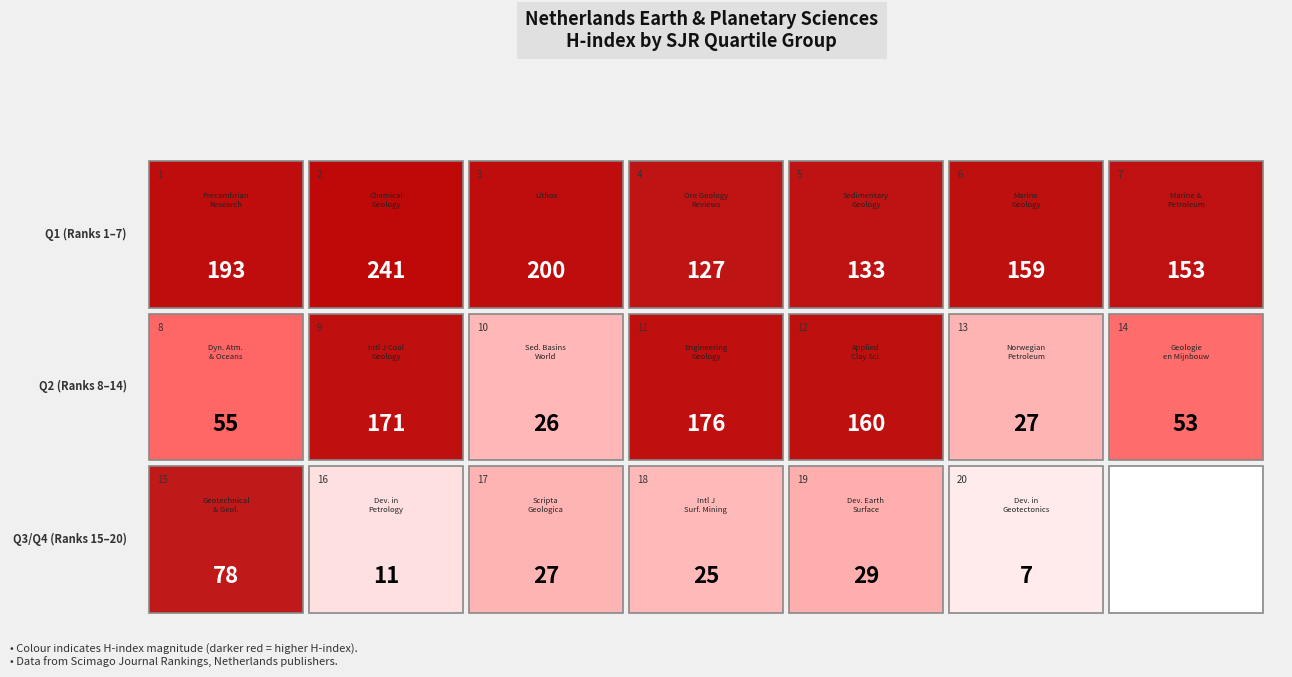

What is the approximate value of Q2 at Q1, to the nearest 10?

60